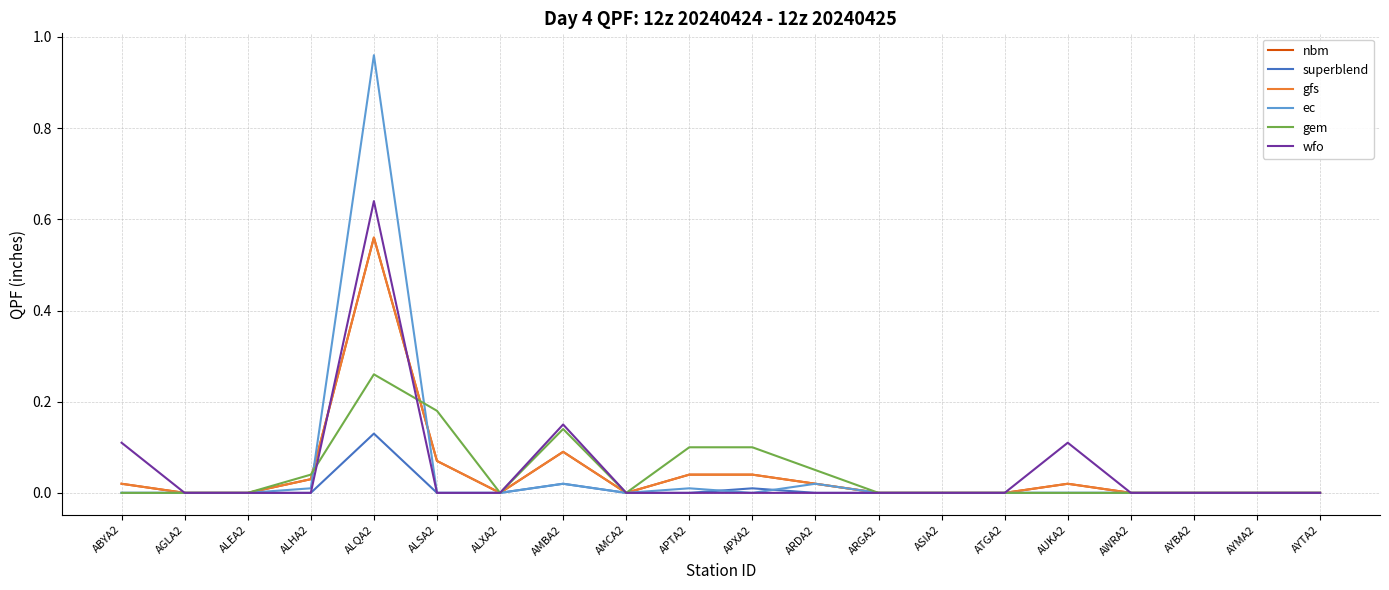

Is this an area chart (filled region under the line)?

No